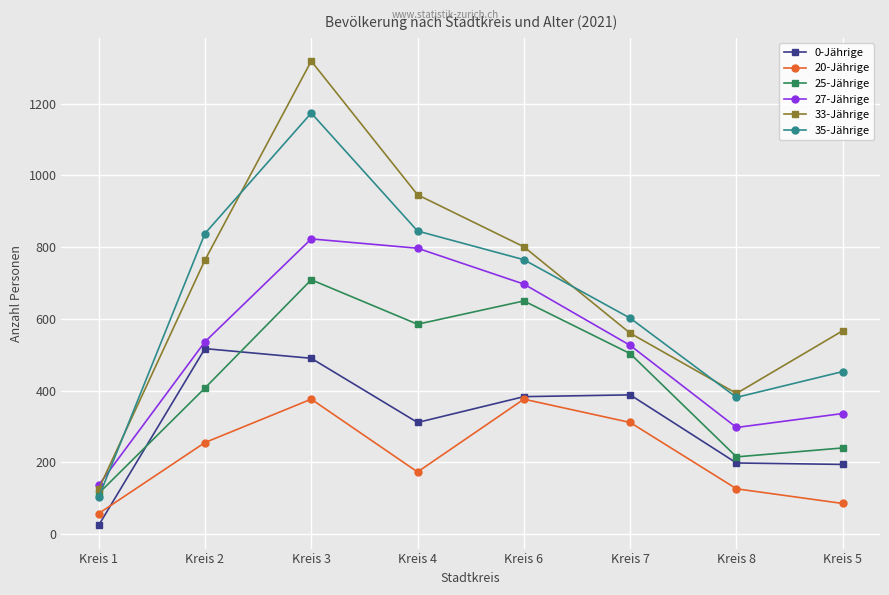

Rank the series by their maximum value, from lowest to highest.

20-Jährige, 0-Jährige, 25-Jährige, 27-Jährige, 35-Jährige, 33-Jährige